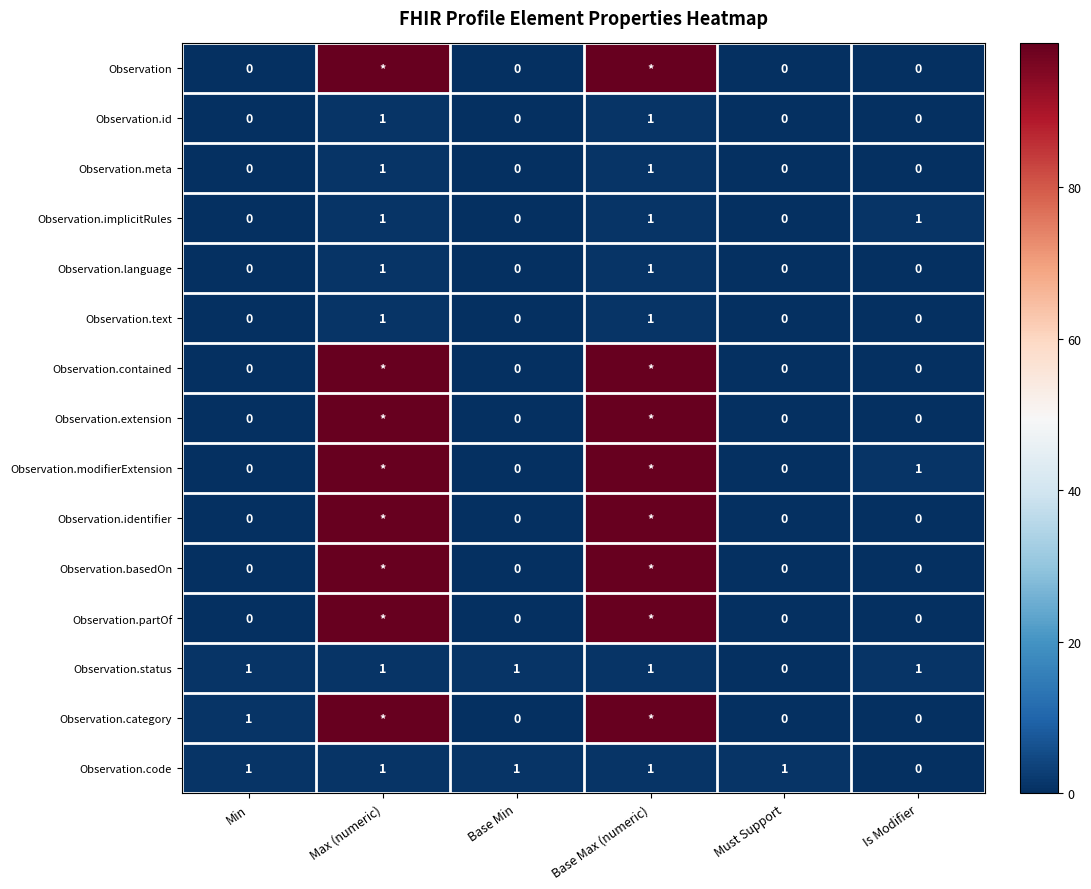

Is it true that Observation.language equals -1 at Is Modifier?

False